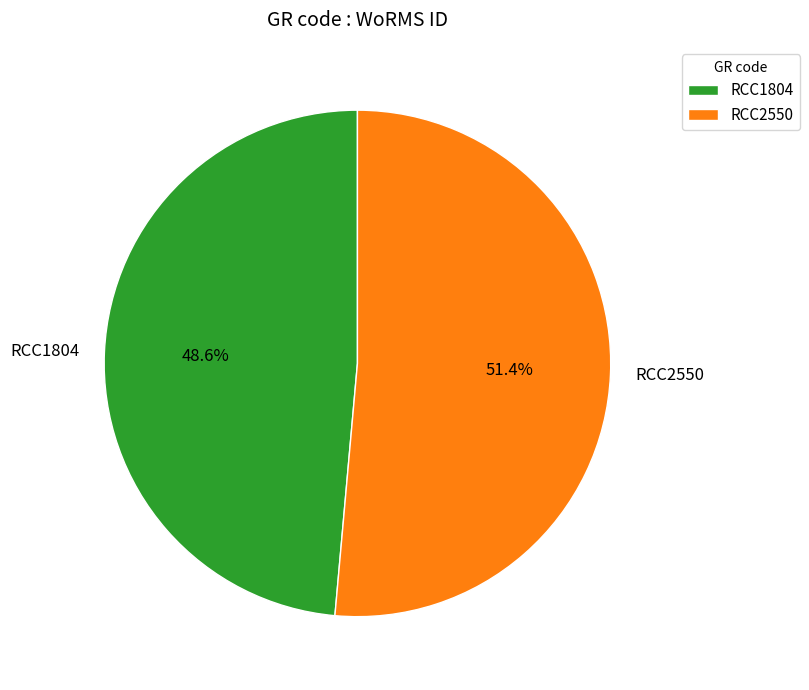

What is the ratio of the value at RCC1804 to the value at RCC2550?

0.9